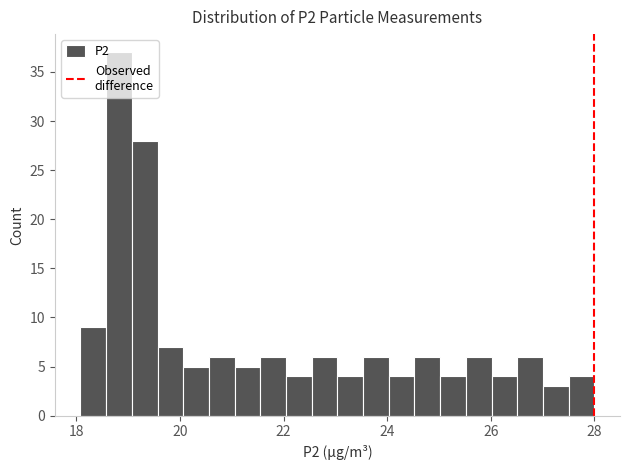

Read against the x-axis, roughly where is the centre of the tallest bar?

18.8